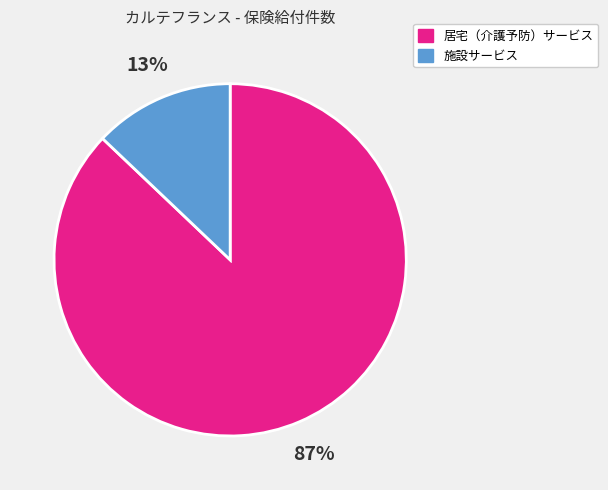

True or false: 居宅（介護予防）サービス accounts for 87% of the total.

True